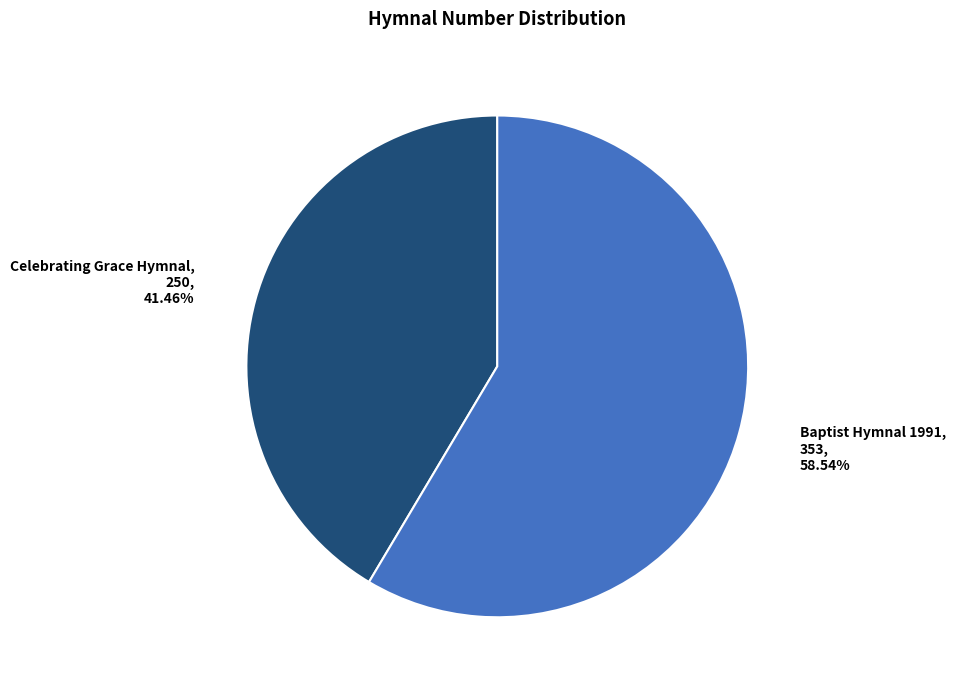

To the nearest percent, what percentage of the pie is Baptist Hymnal 1991?

59%